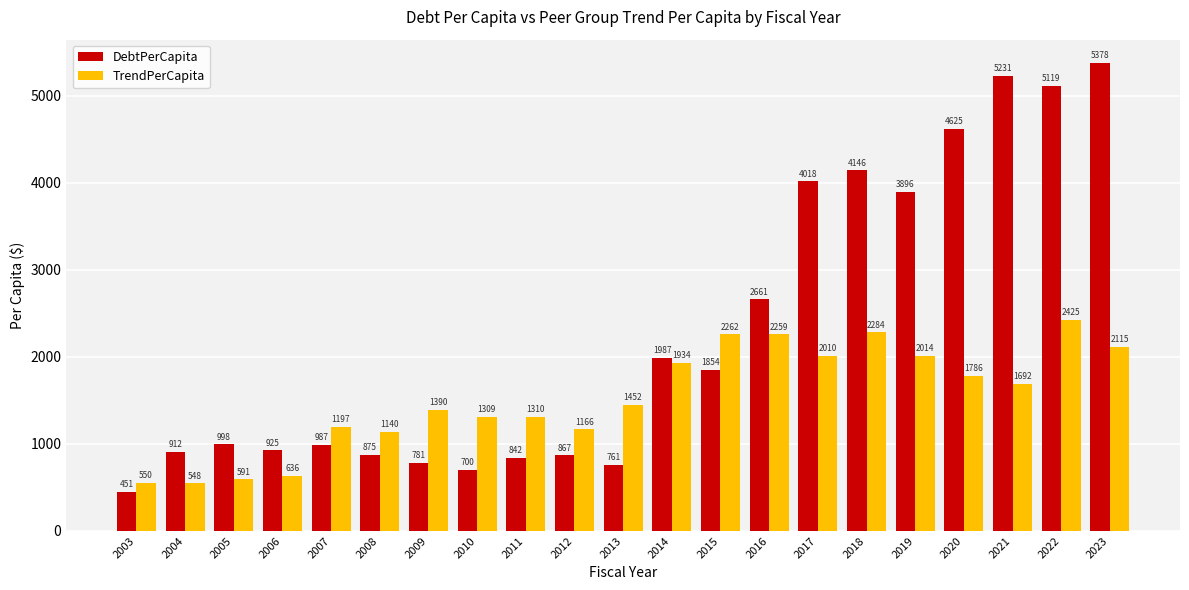

What is the total value across all series at 2014?

3921.3